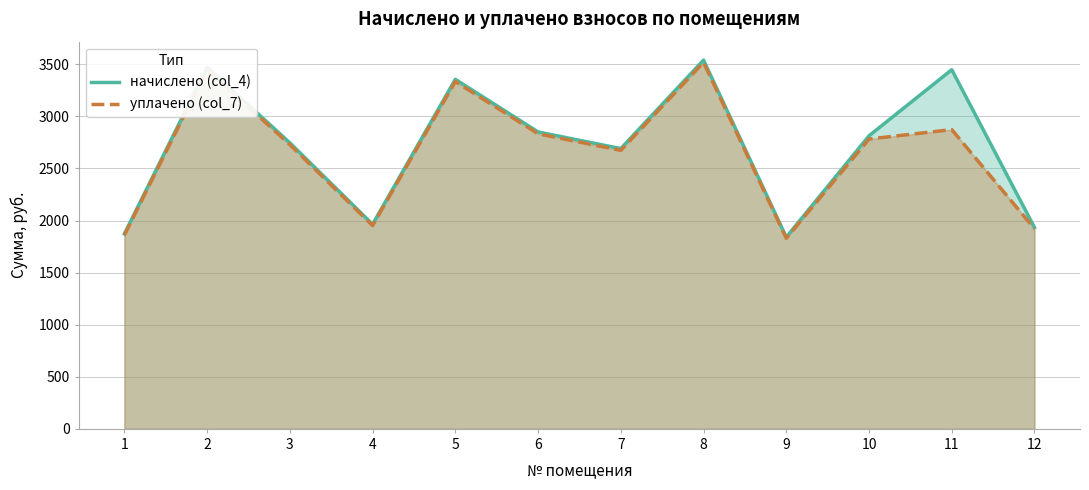

How many data points in начислено (col_4) are less than 2813?

6